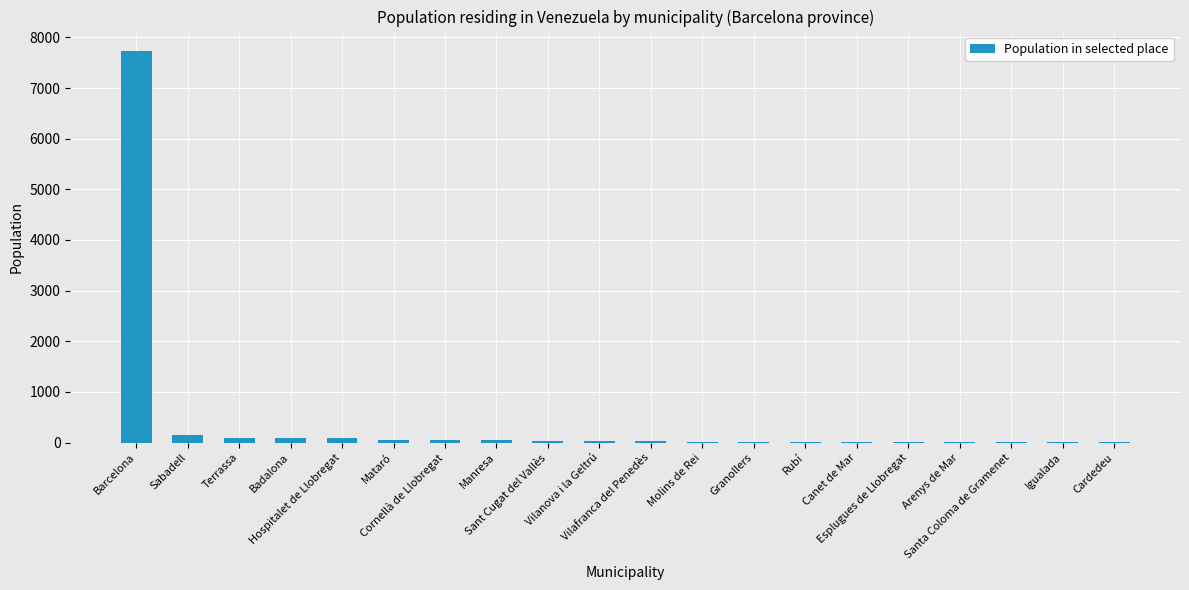

What is the greatest value displayed?

7728